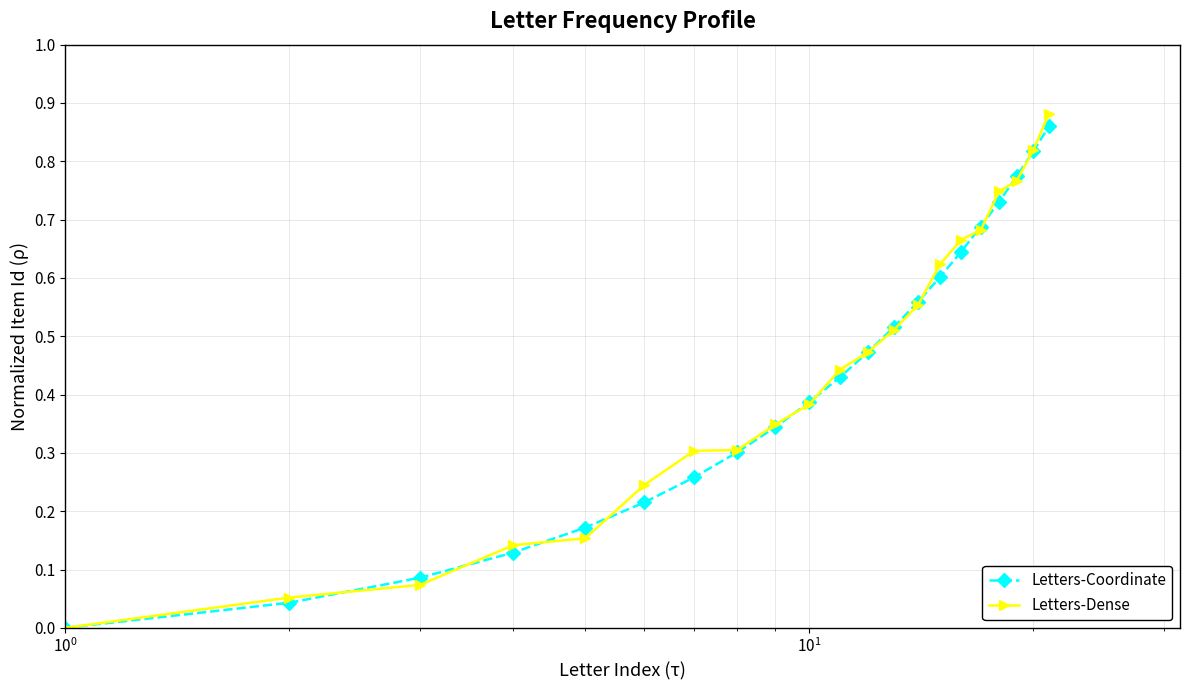

After their last crossing, which series has the higher values: Letters-Coordinate or Letters-Dense?

Letters-Dense